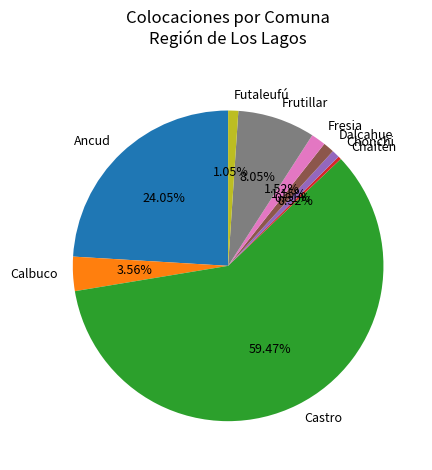

How many slices are in this pie chart?

9